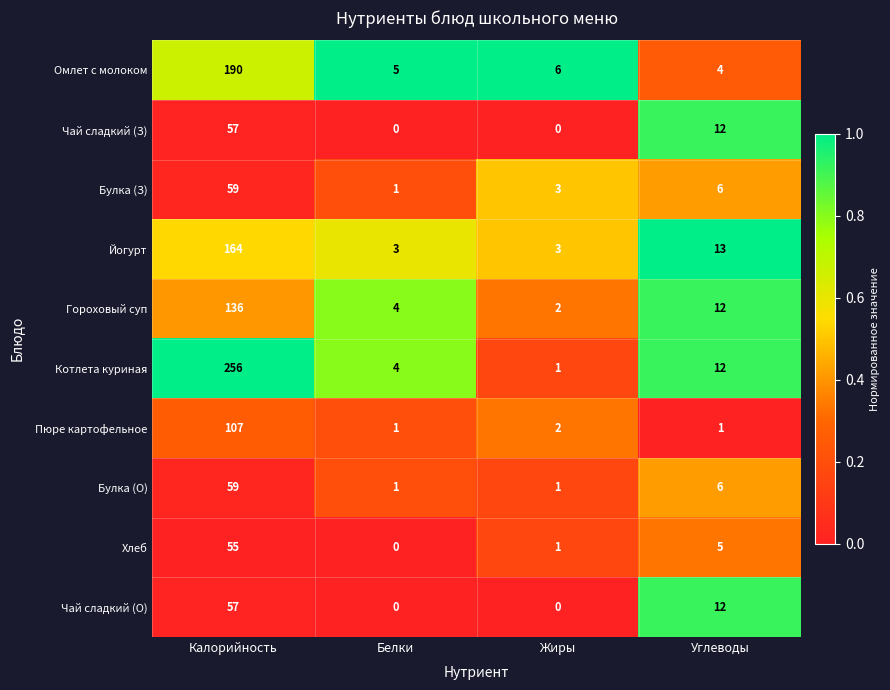

What is the sum of all Йогурт values?

183